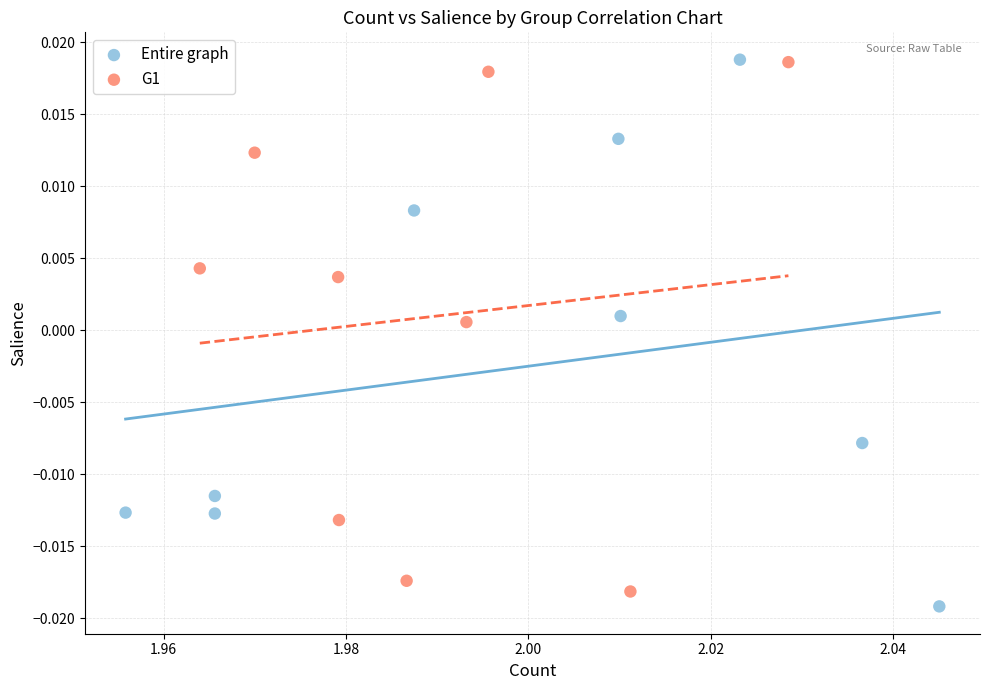

What are all the series names shown in the legend?

Entire graph, G1